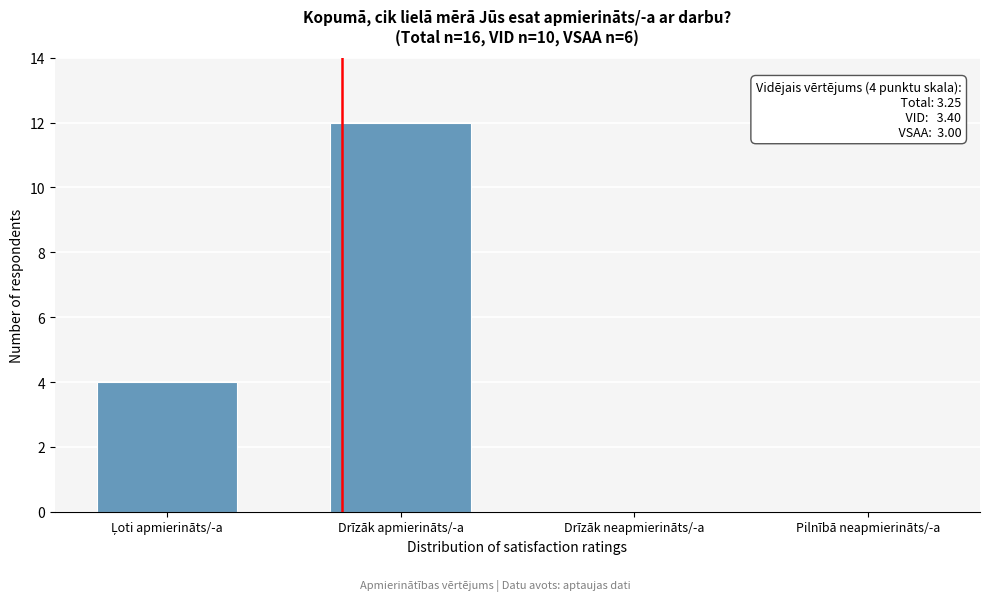

The chart shows a value of 4 at Drīzāk apmierināts/-a. True or false?

False